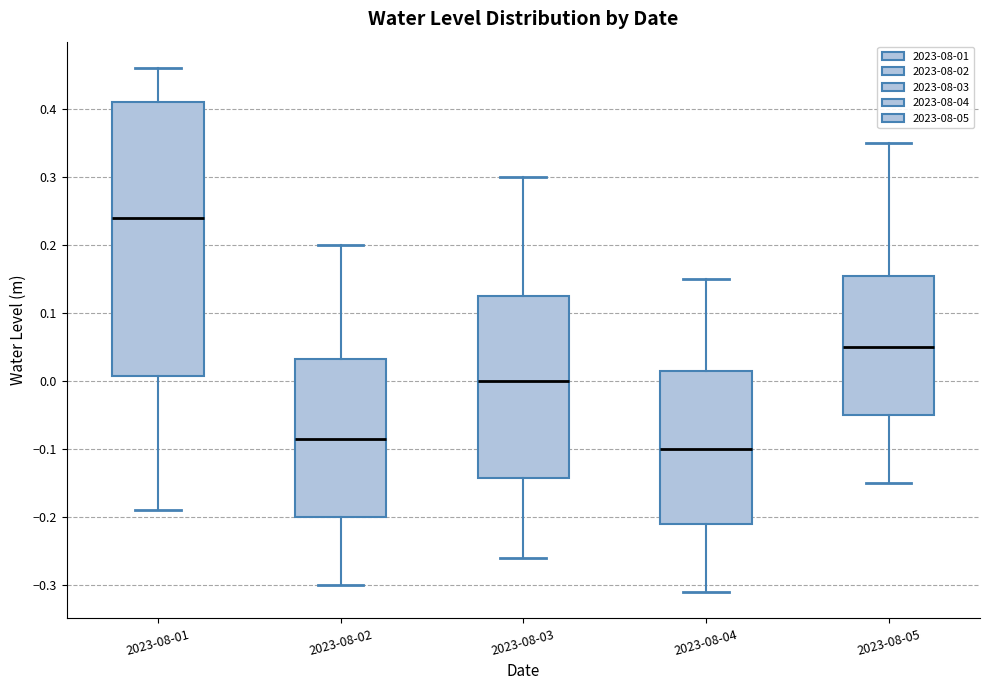

Where is the upper edge of the box for 2023-08-05 on the y-axis? The values are not printed on the chart, so give them approximately, as read against the axis.

0.16